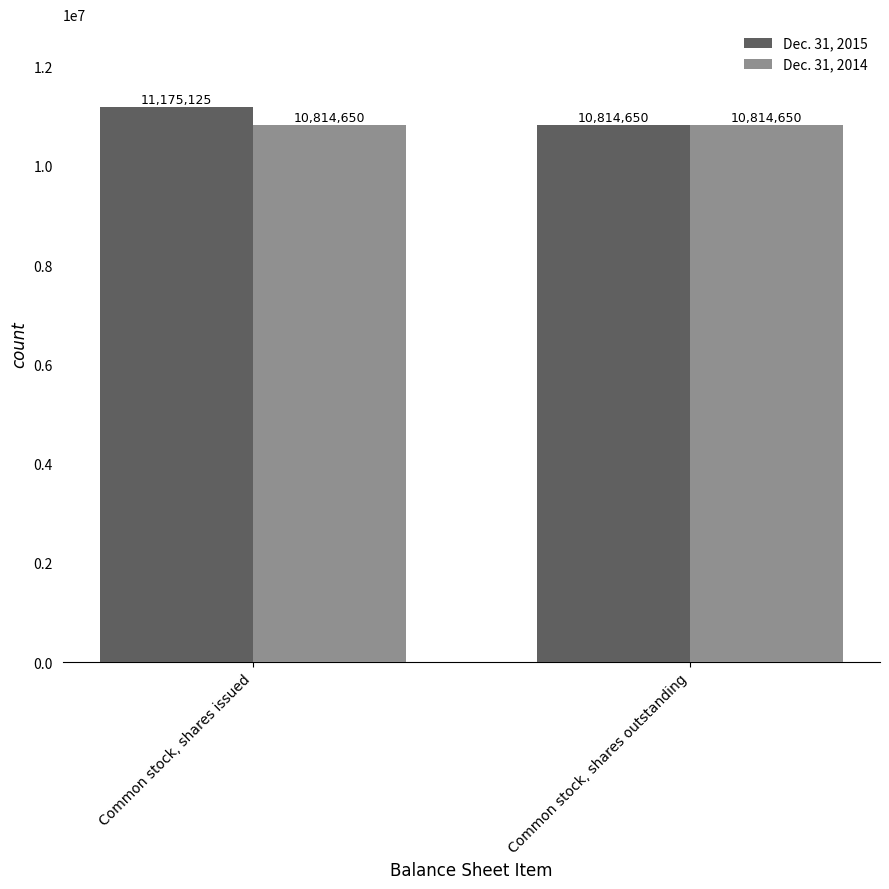

Where is Dec. 31, 2015 nearest to the value 10994887?

Common stock, shares outstanding